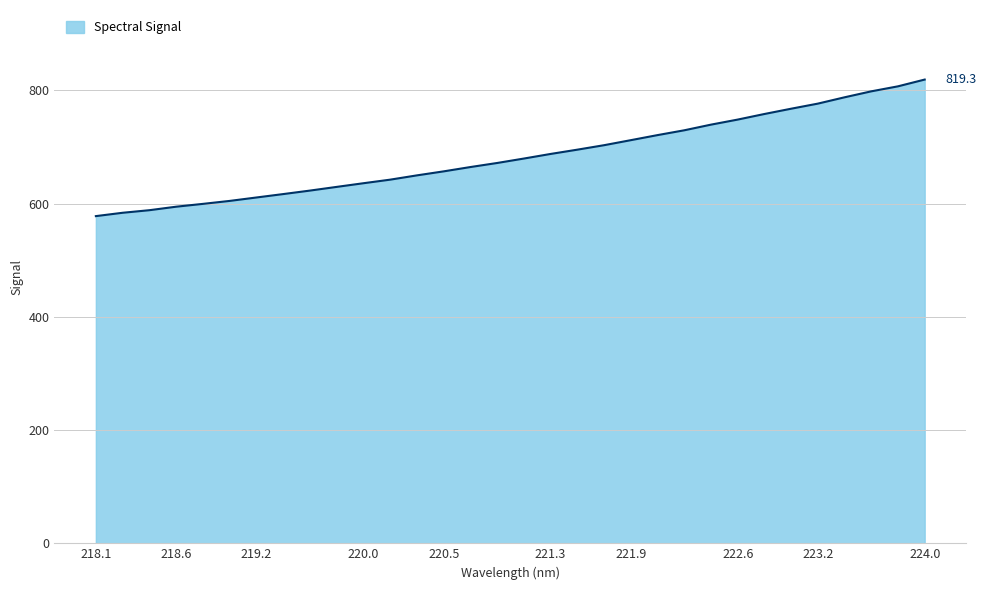

What is the difference between the maximum and minimum values?

241.2